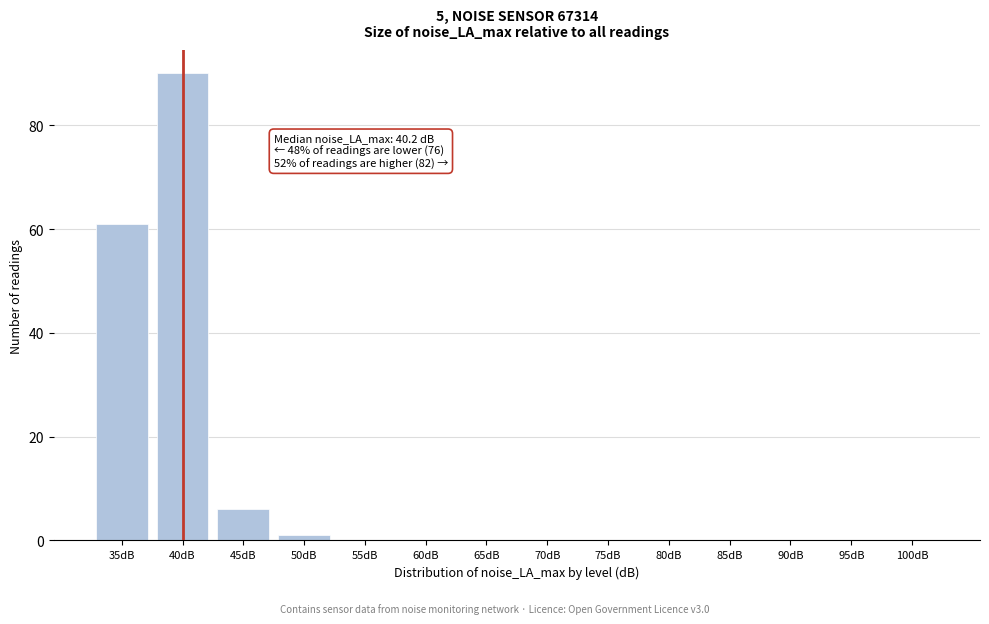

Reading right to left, transcribe all the data shown in this chart.

100dB=0	95dB=0	90dB=0	85dB=0	80dB=0	75dB=0	70dB=0	65dB=0	60dB=0	55dB=0	50dB=1	45dB=6	40dB=90	35dB=61